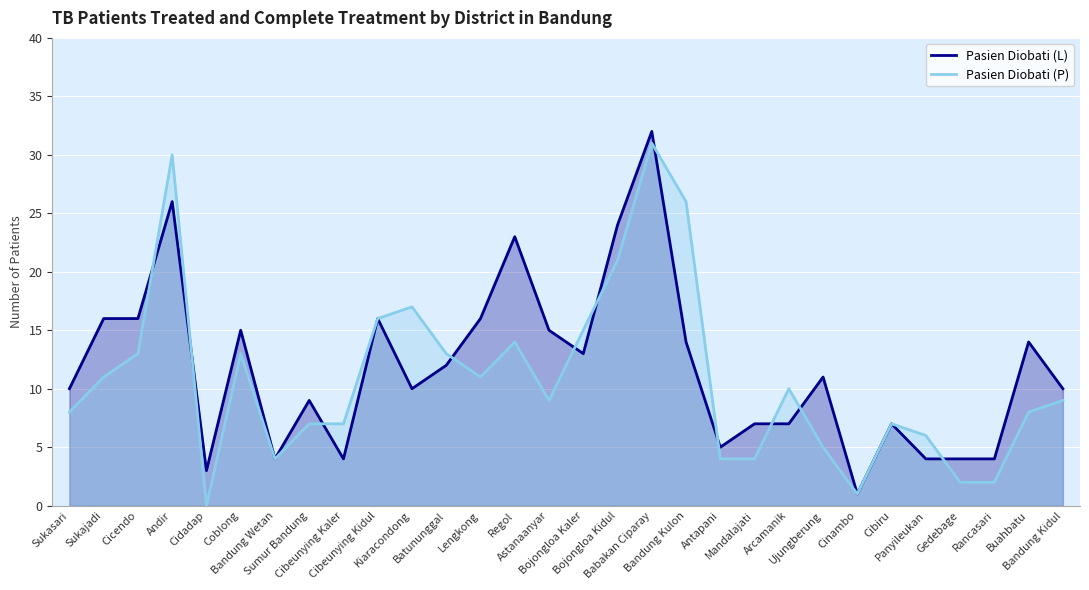

How many lines are shown in the chart?

2